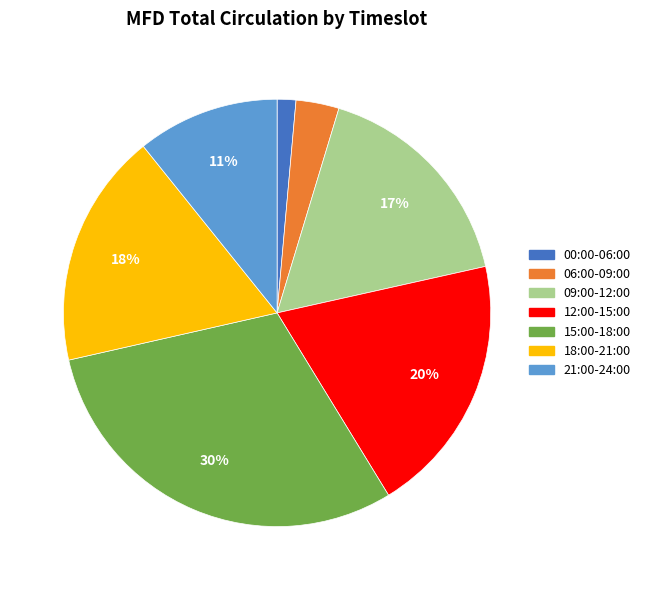

To the nearest percent, what is the difference between the largest and smallest slice percentages?

29%